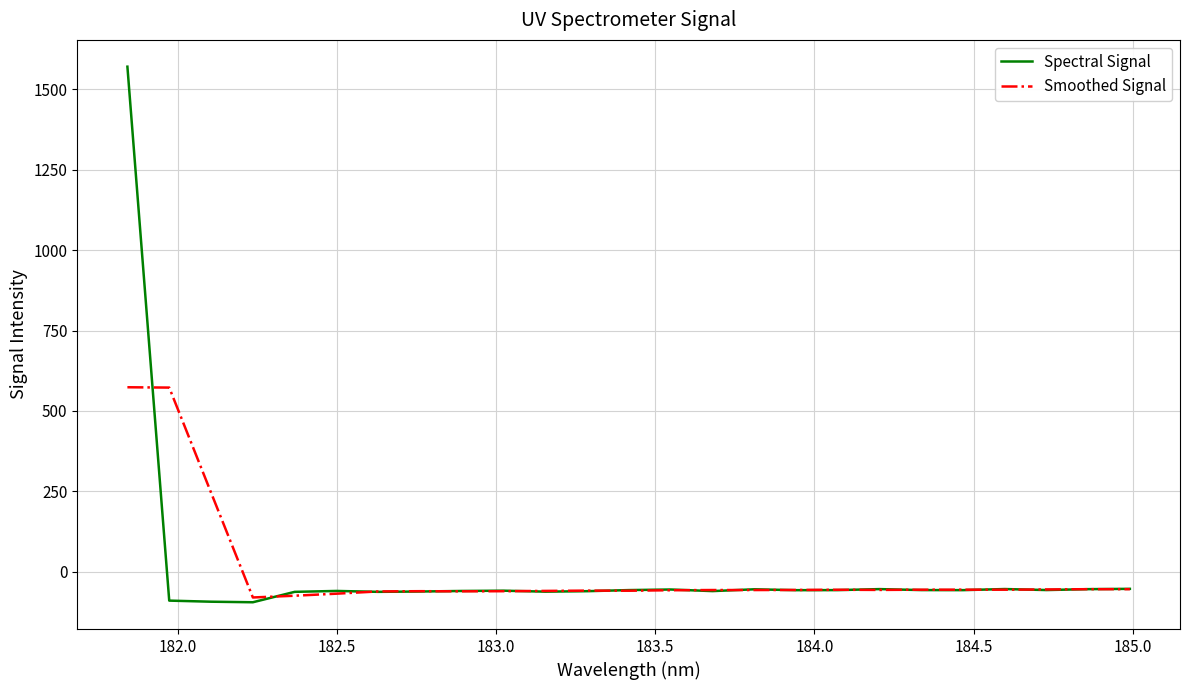

Does the chart have visible grid lines?

Yes